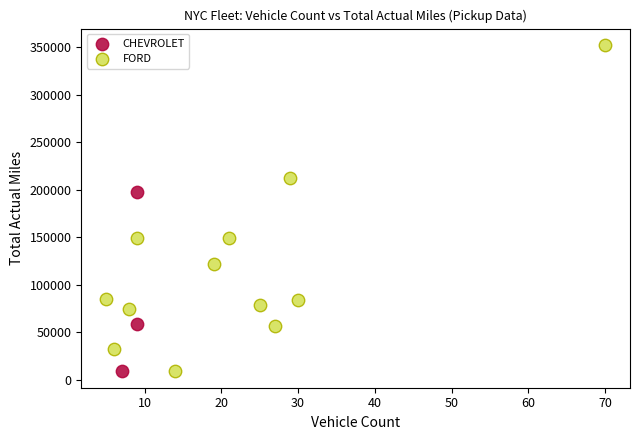

Which series reaches the maximum Y coordinate?

FORD